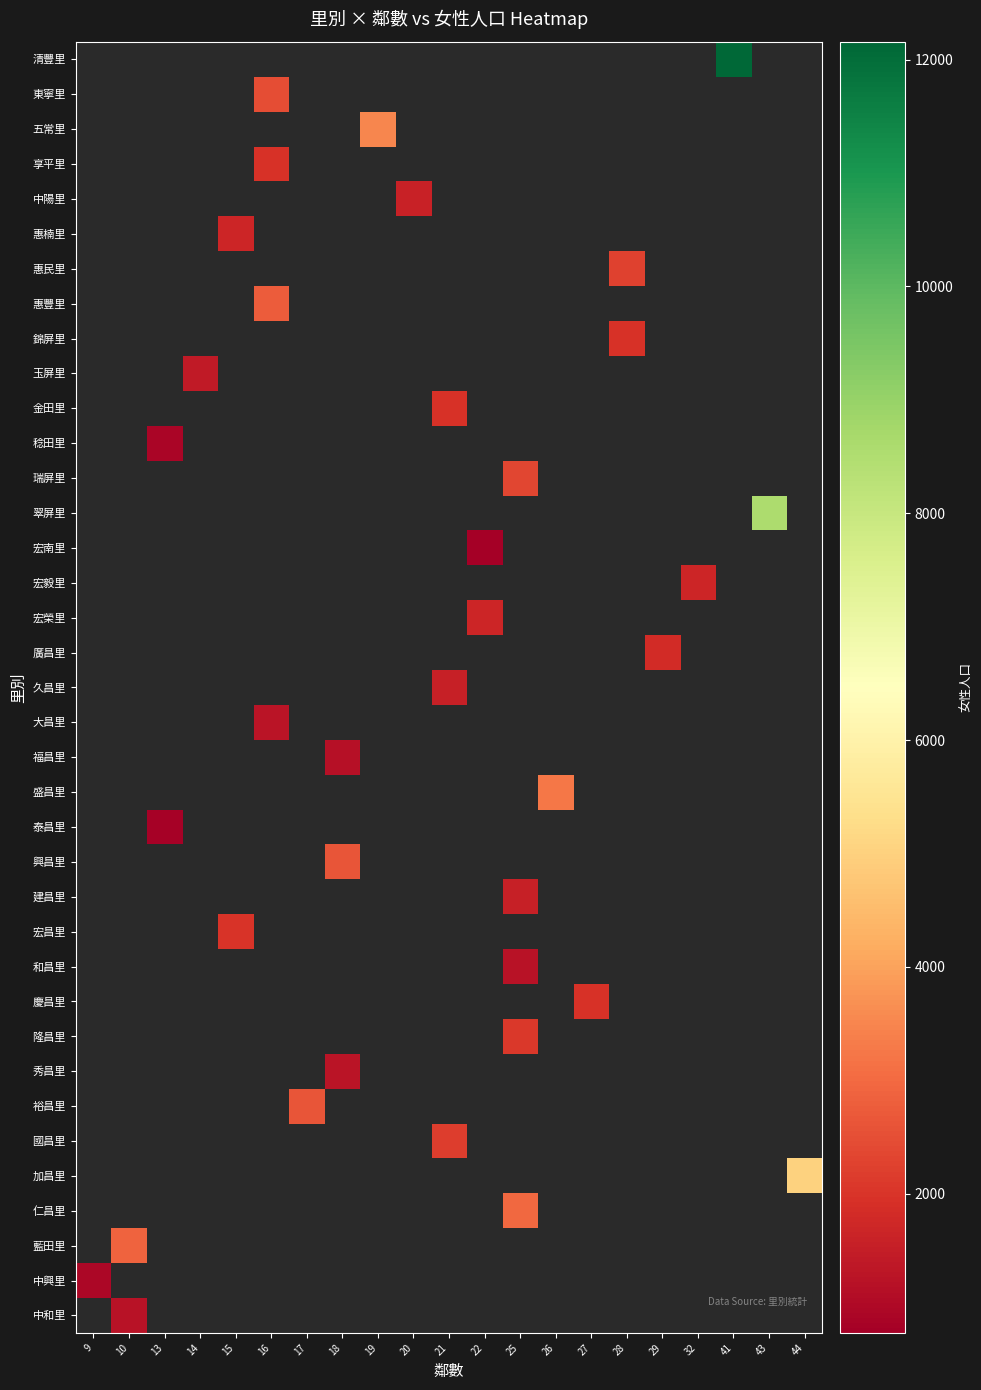

At which category does the chart reach its peak across all series?

41